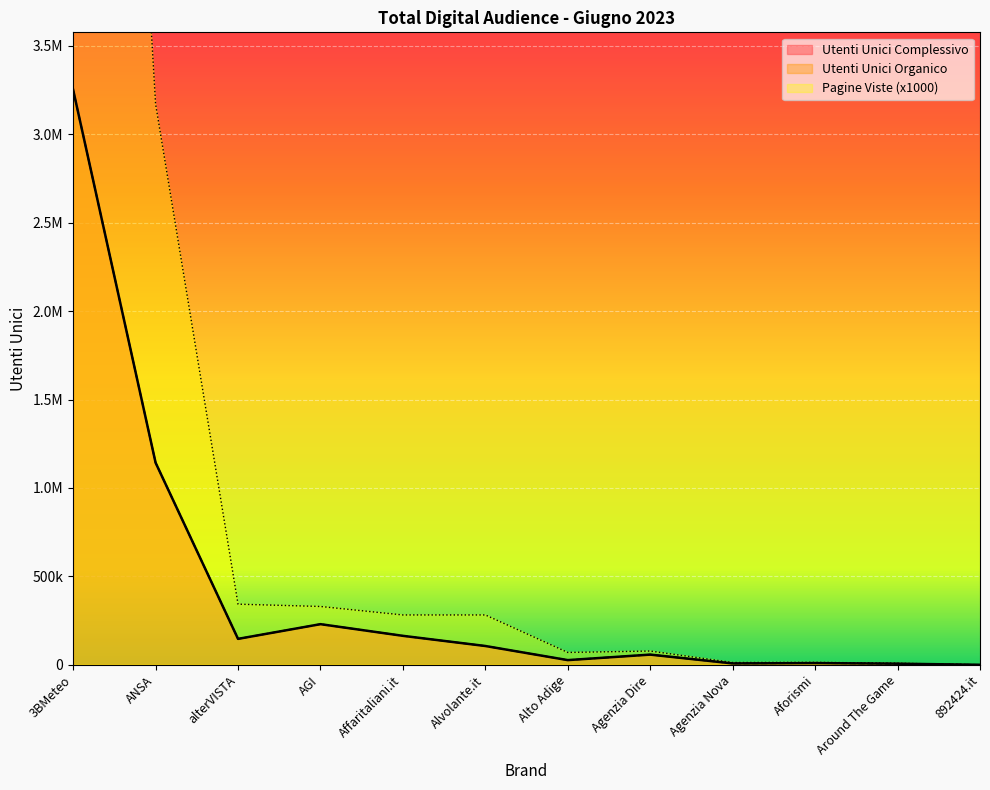

Reading right to left, list all the values displayed in this chart.

Pagine Viste Complessivo: 892424.it=0	Around The Game=9000	Aforismi=14000	Agenzia Nova=13000	Agenzia Dire=78000	Alto Adige=70000	Alvolante.it=282000	Affaritaliani.it=282000	AGI=330000	alterVISTA=343000	ANSA=3171000	3BMeteo=11125000
Utenti Unici Organico: 892424.it=61	Around The Game=6378	Aforismi=9765	Agenzia Nova=7725	Agenzia Dire=57696	Alto Adige=26567	Alvolante.it=106384	Affaritaliani.it=163883	AGI=229903	alterVISTA=146703	ANSA=1142937	3BMeteo=3251701
Utenti Unici Complessivo: 892424.it=61	Around The Game=6378	Aforismi=9765	Agenzia Nova=7725	Agenzia Dire=57696	Alto Adige=26567	Alvolante.it=106384	Affaritaliani.it=163883	AGI=229903	alterVISTA=146703	ANSA=1142937	3BMeteo=3251701